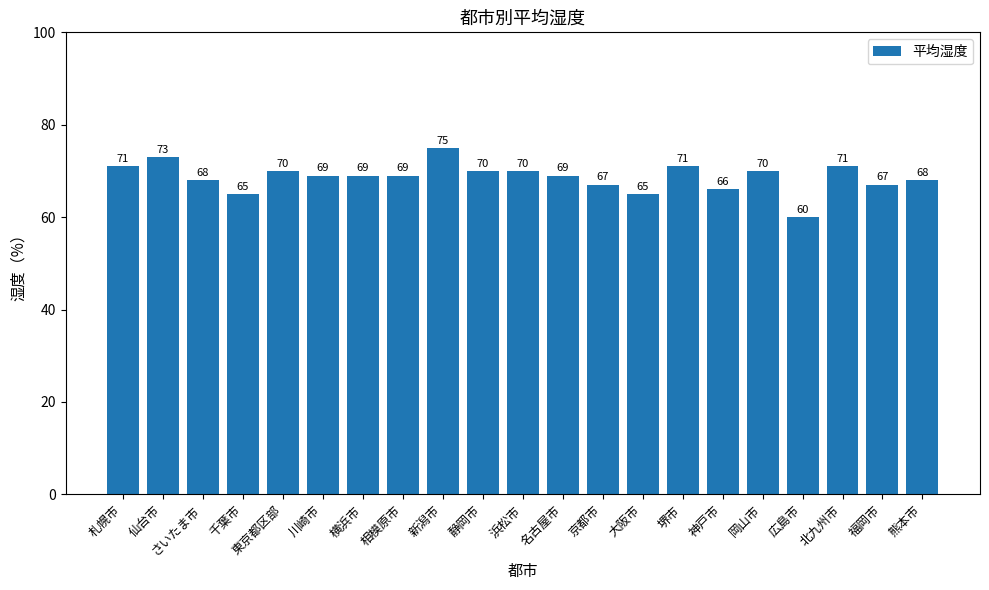

Read the value at 仙台市.

73